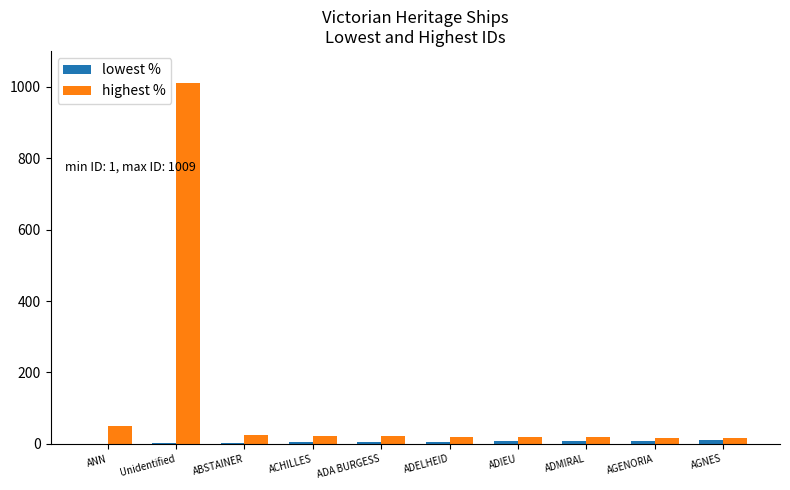

Where is highest % nearest to the value 512?

ANN